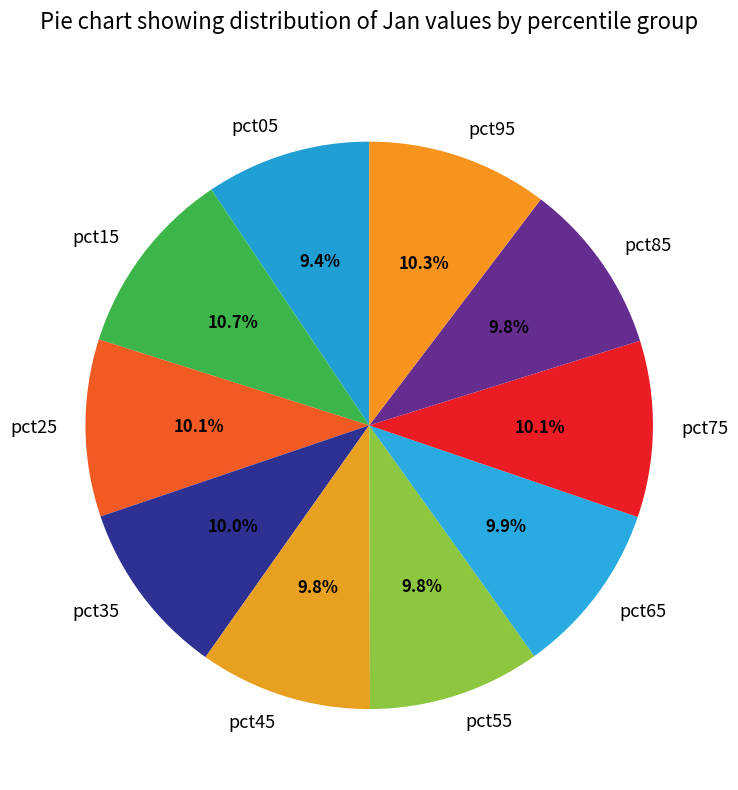

What is the total percentage of pct05 and pct65?

19.3%